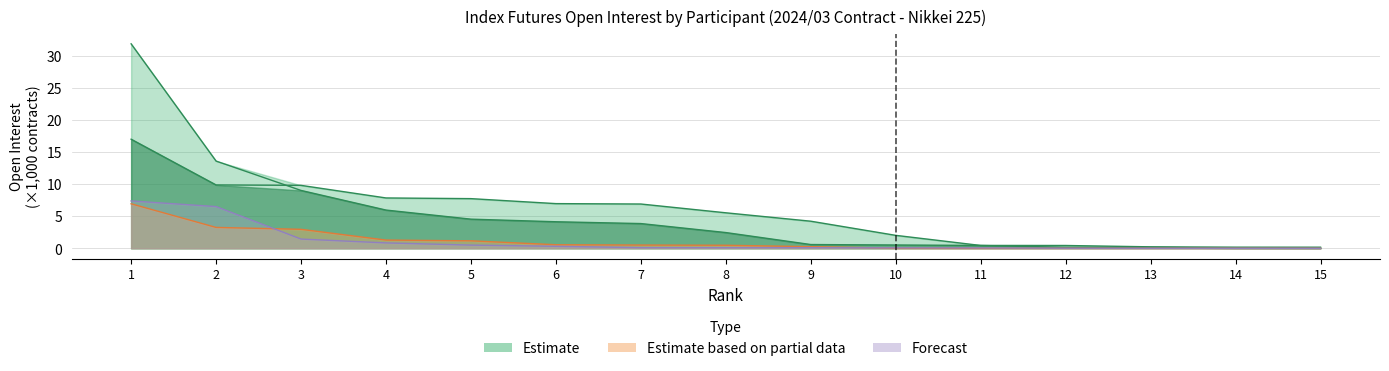

True or false: Estimate (buy) and Estimate (sell) intersect in this chart.

True